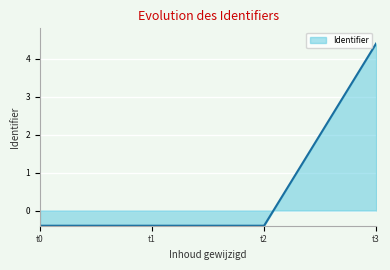

What is the greatest value displayed?

4.4